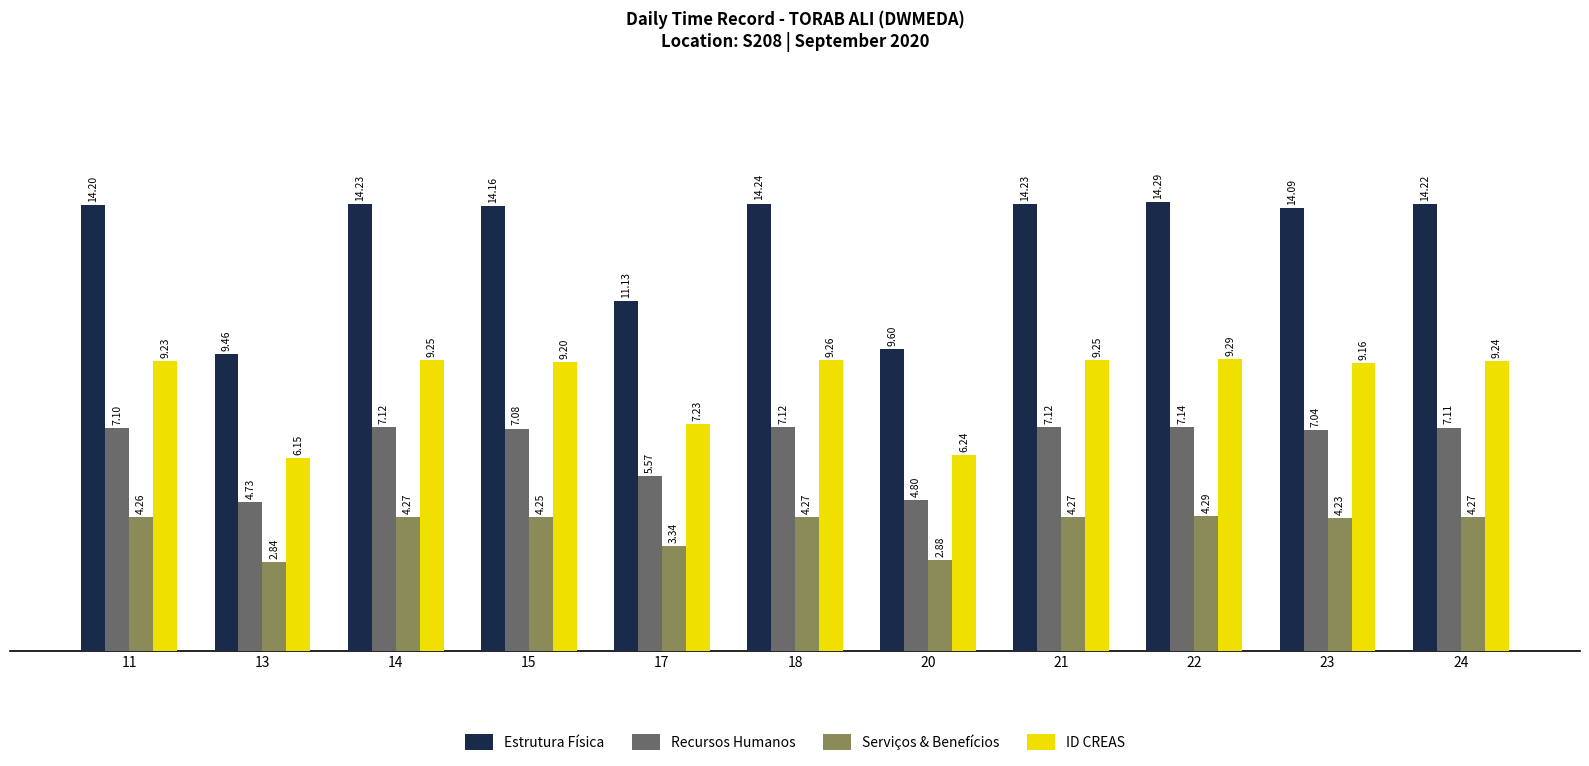

What is the sum of all Serviços & Benefícios values?

43.2